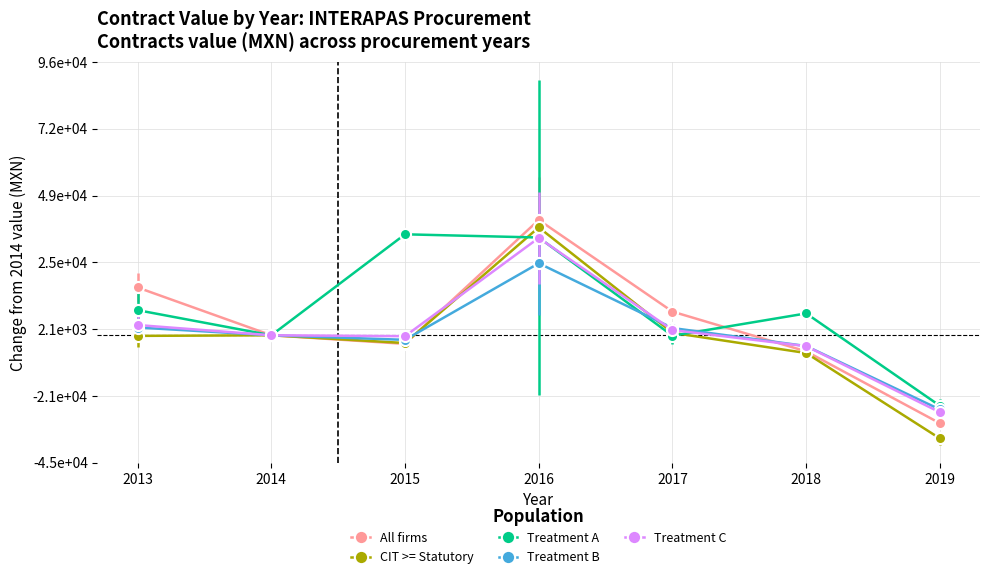

What is the lowest value of the Treatment B series?

-25951.5